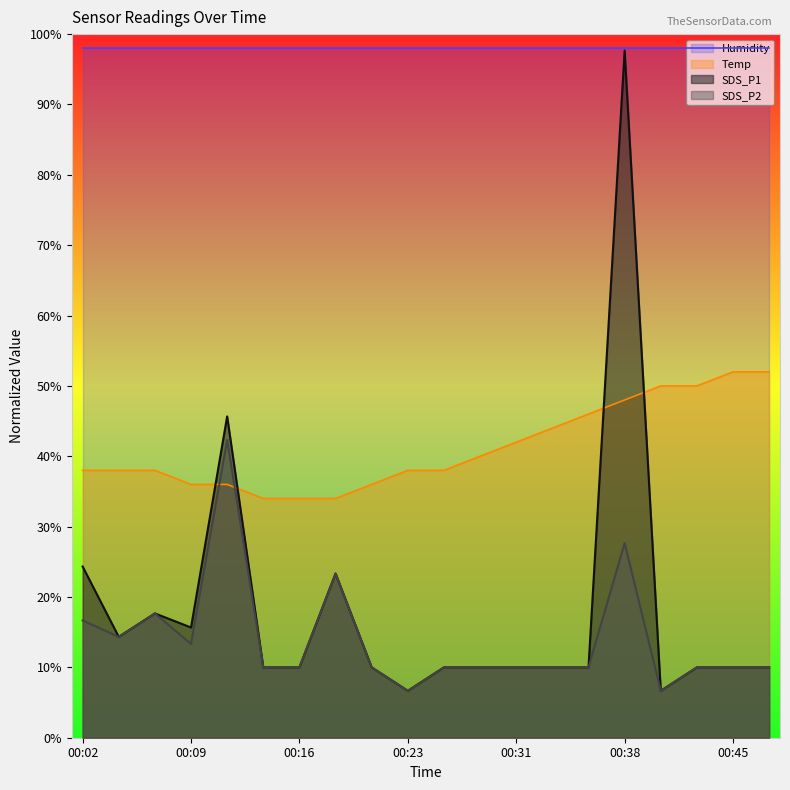

What is the maximum value for SDS_P1?

97.7